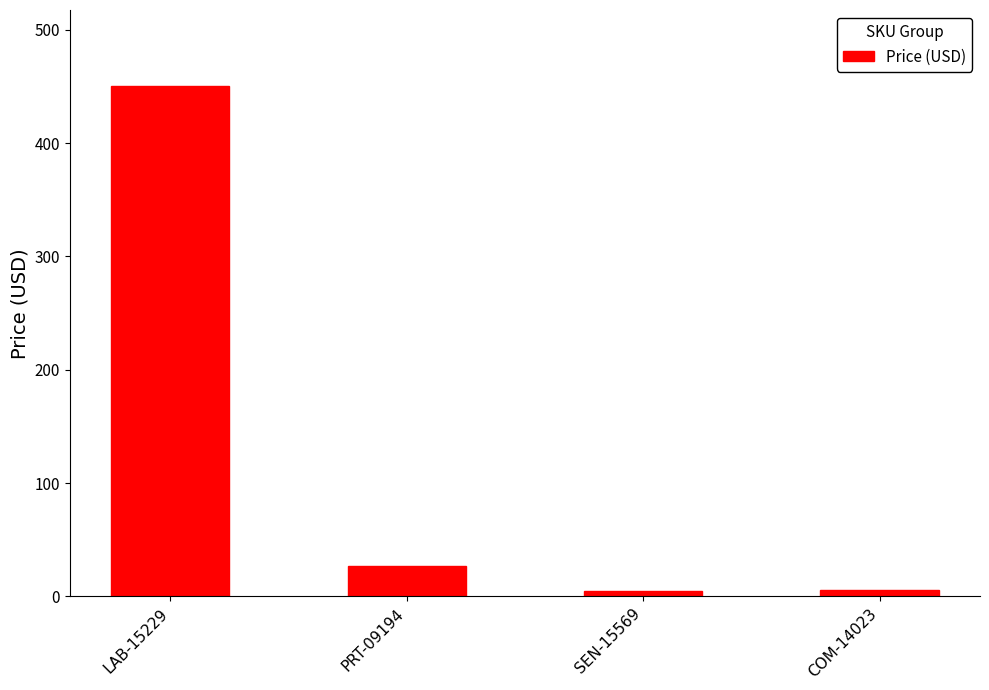

What is the label of the 1st bar from the left?

LAB-15229